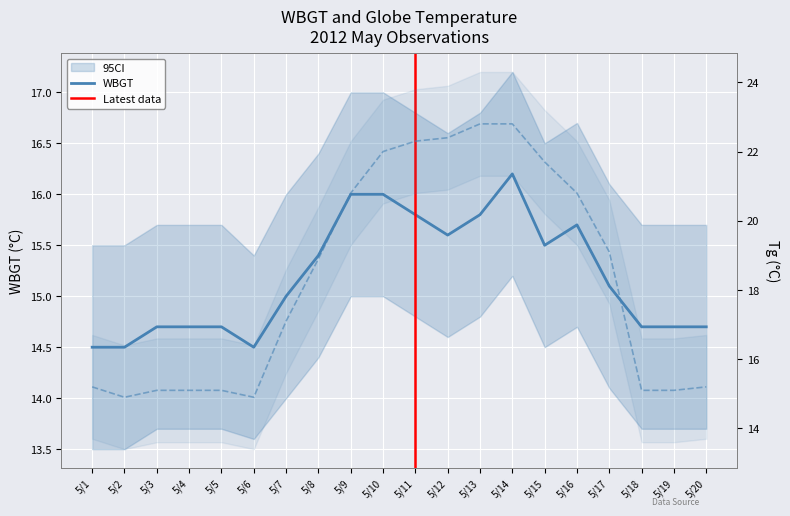

What is the difference between the highest and lowest values at 5/2?

0.4